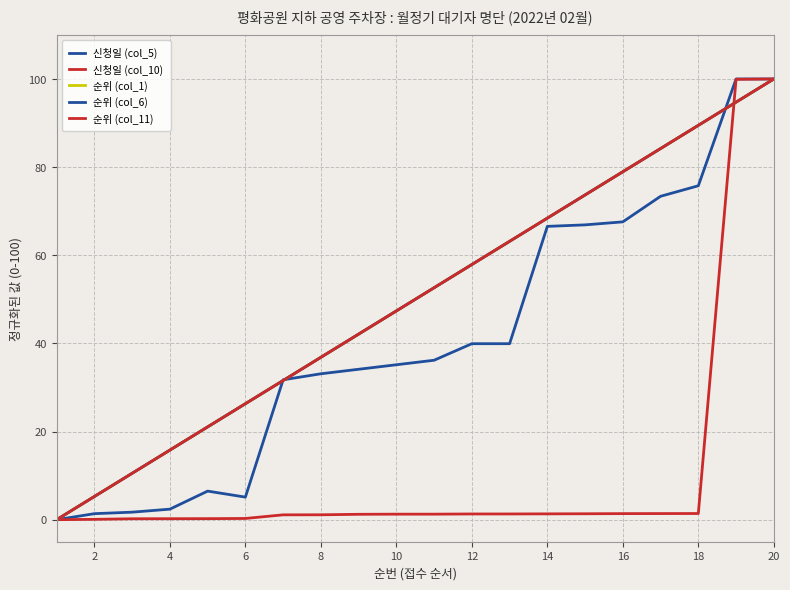

Does the chart have visible grid lines?

Yes